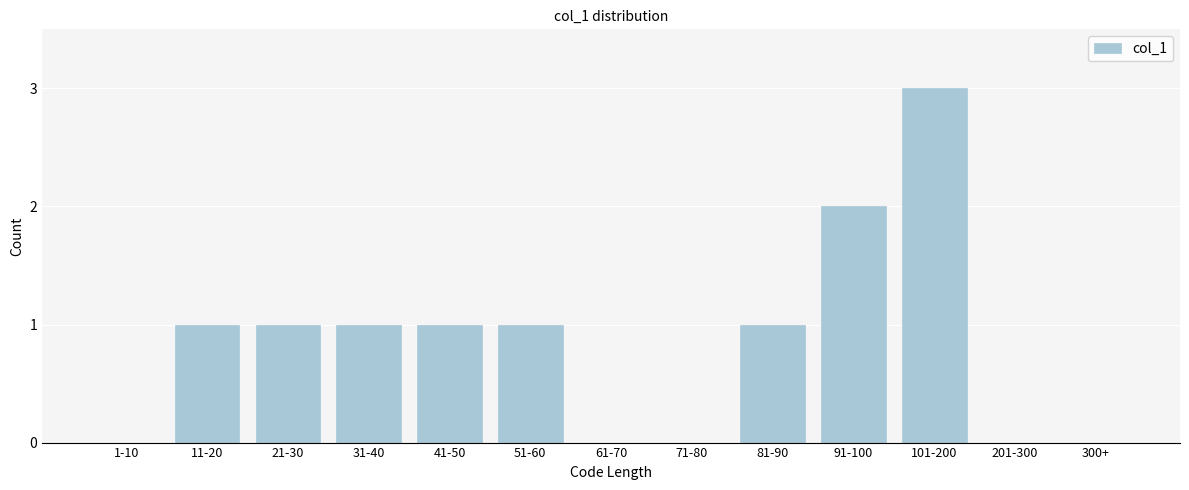

Reading left to right, list all the values displayed in this chart.

1-10=0	11-20=1	21-30=1	31-40=1	41-50=1	51-60=1	61-70=0	71-80=0	81-90=1	91-100=2	101-200=3	201-300=0	300+=0